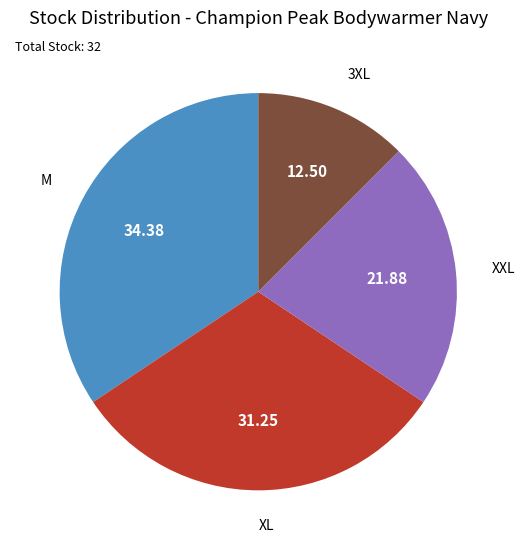

Does any single category account for the majority?

No